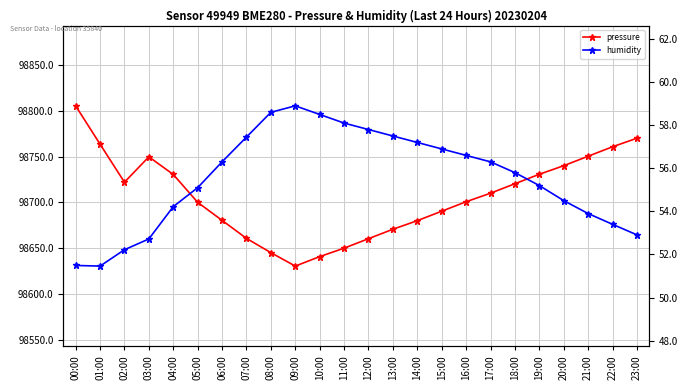

The value of humidity at 16:00 is 79.7. True or false?

False